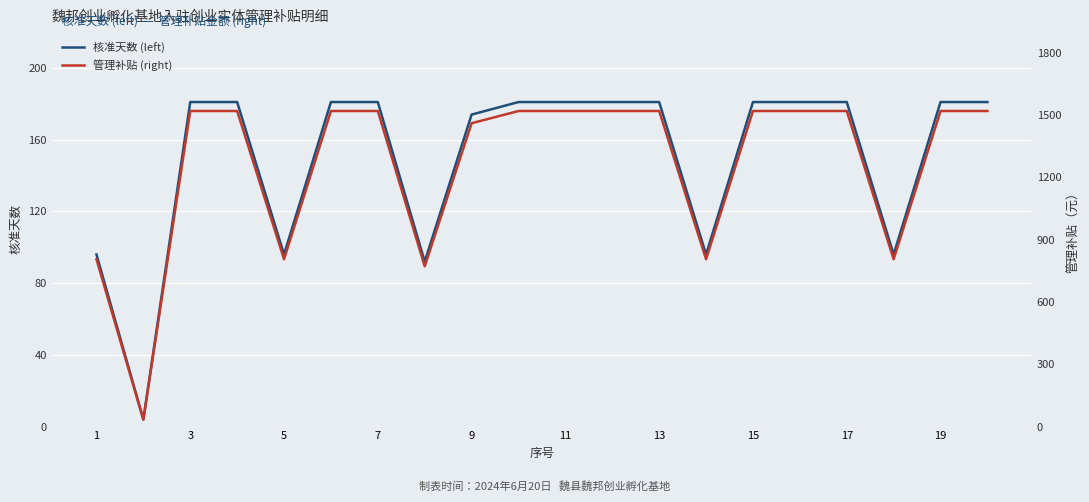

True or false: 核准天数 (left) has a value of 181 at 7.

True